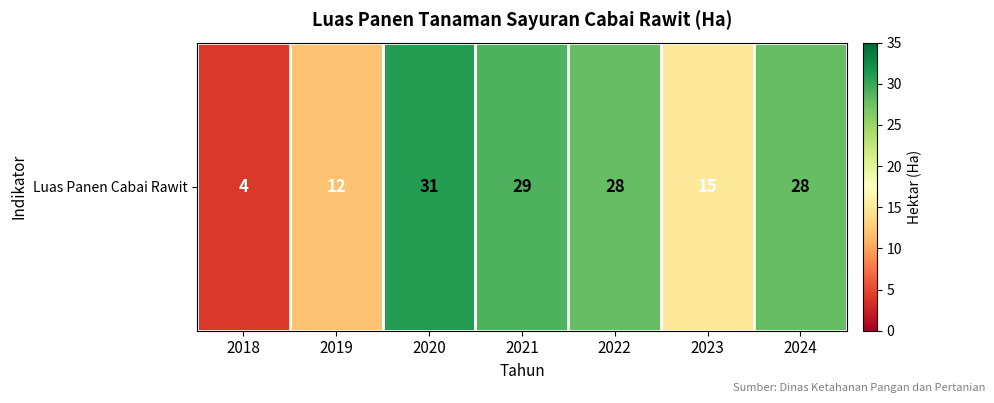

Reading left to right, list all the values displayed in this chart.

2018=4	2019=12	2020=31	2021=29	2022=28	2023=15	2024=28